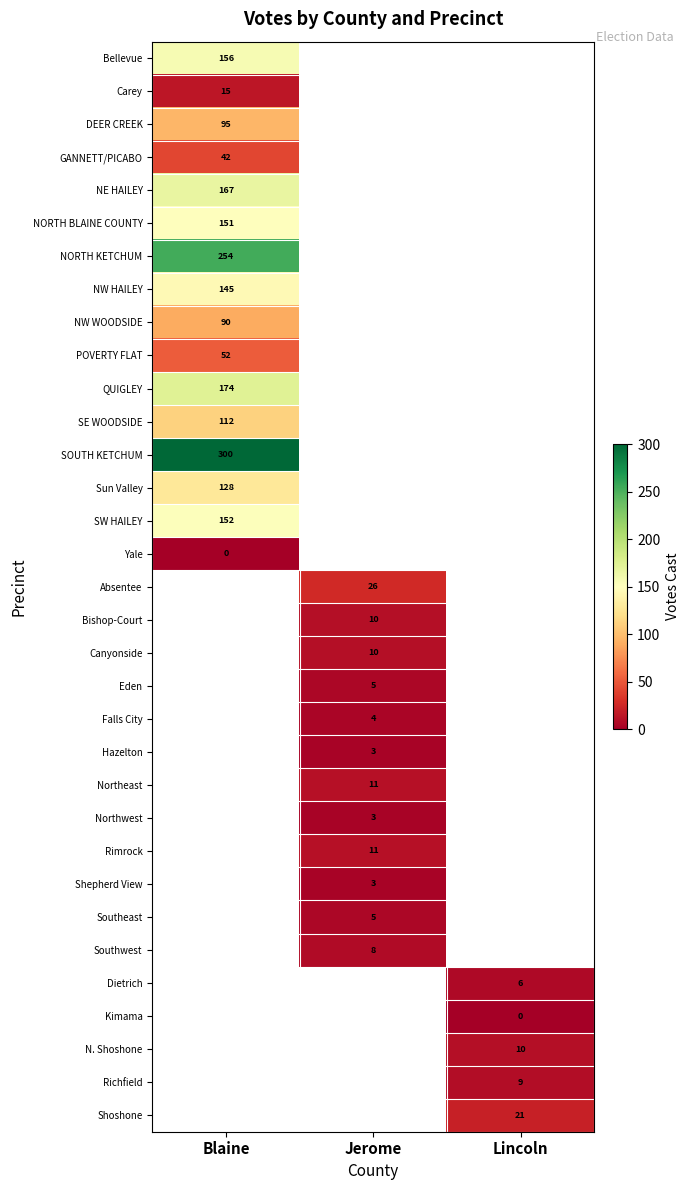

True or false: Shoshone has a value of 21 at Lincoln.

True